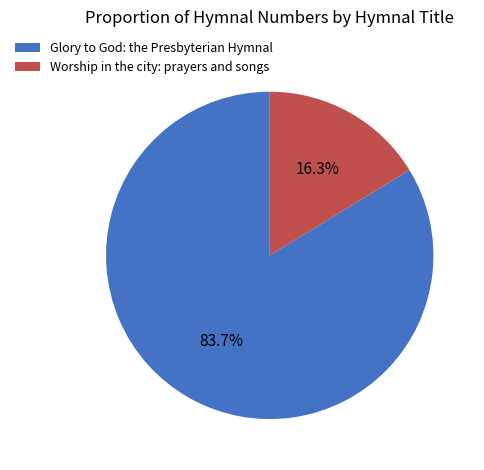

How many slices are in this pie chart?

2